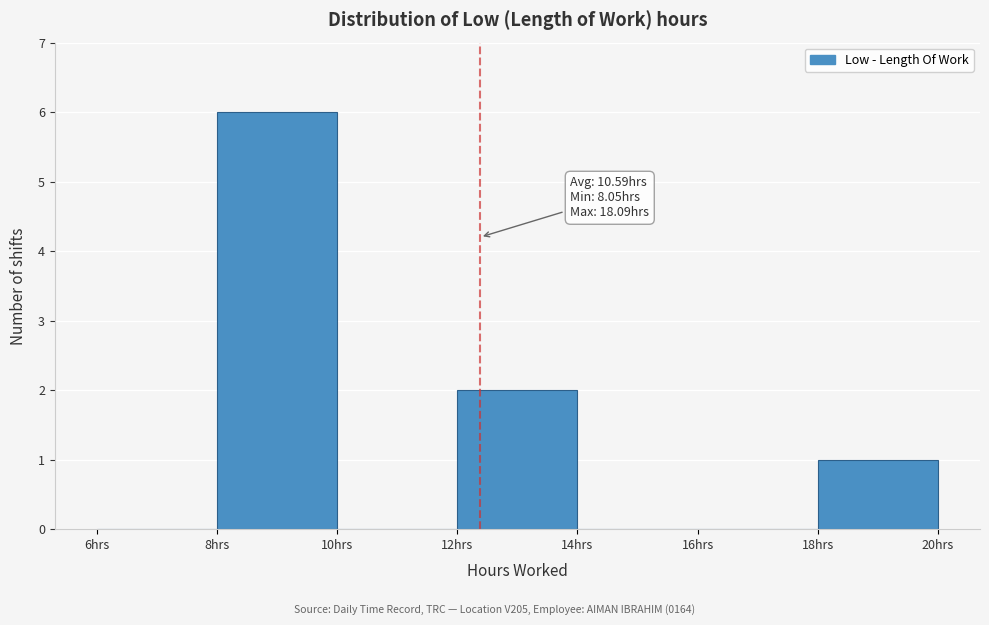

Which range on the x-axis has the tallest bar?

8 to 10